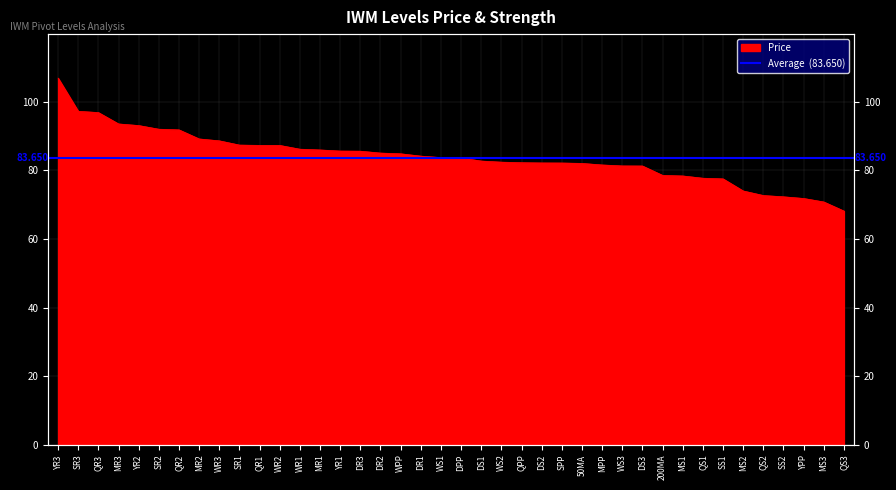

Which category has the highest value across all series?

YR3